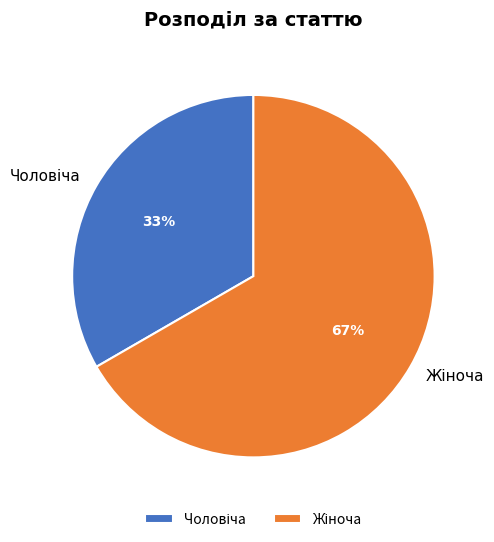

Is there any slice that represents more than half of the pie?

Yes